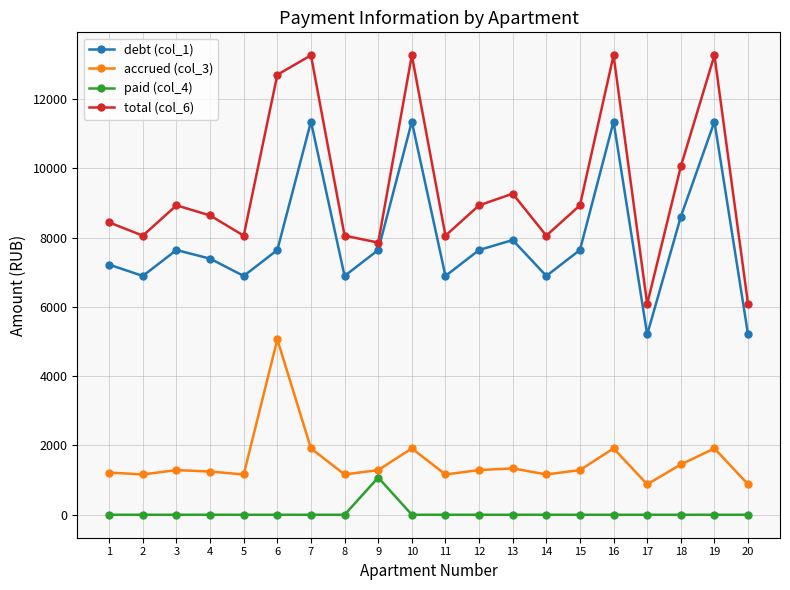

Is it true that debt (col_1) equals 5203.2 at 20?

True